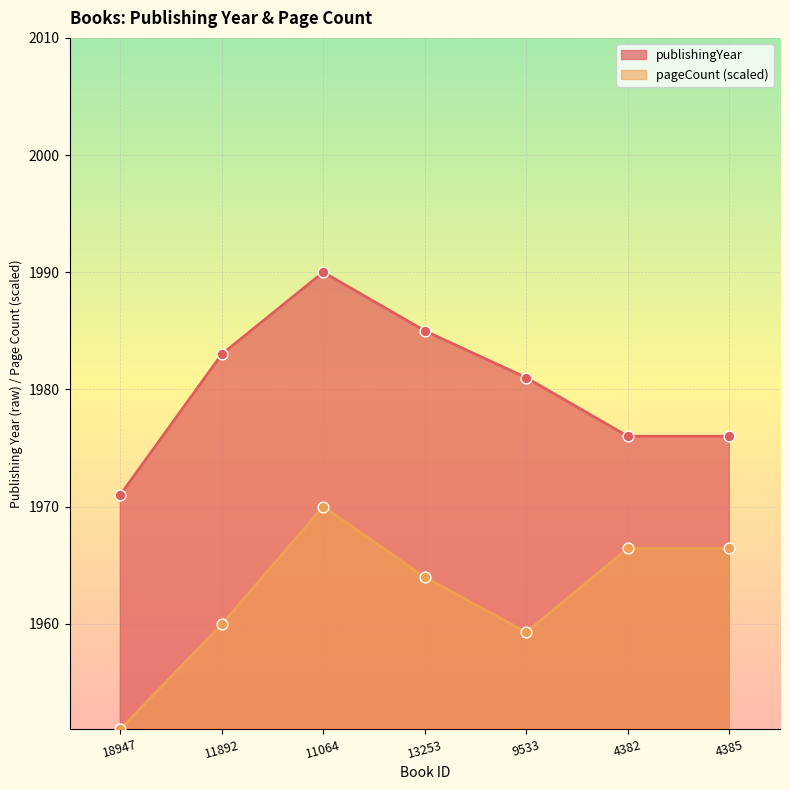

Which series contains the lowest Y value?

pageCount